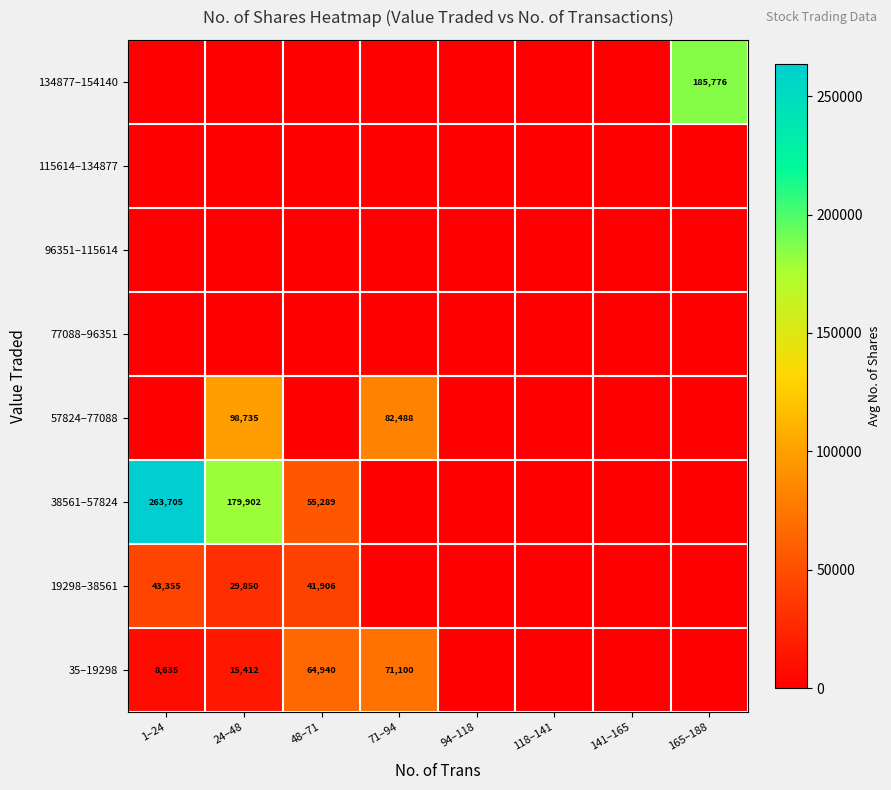

True or false: 57824–77088 has a value of 98735 at 24–48.

True